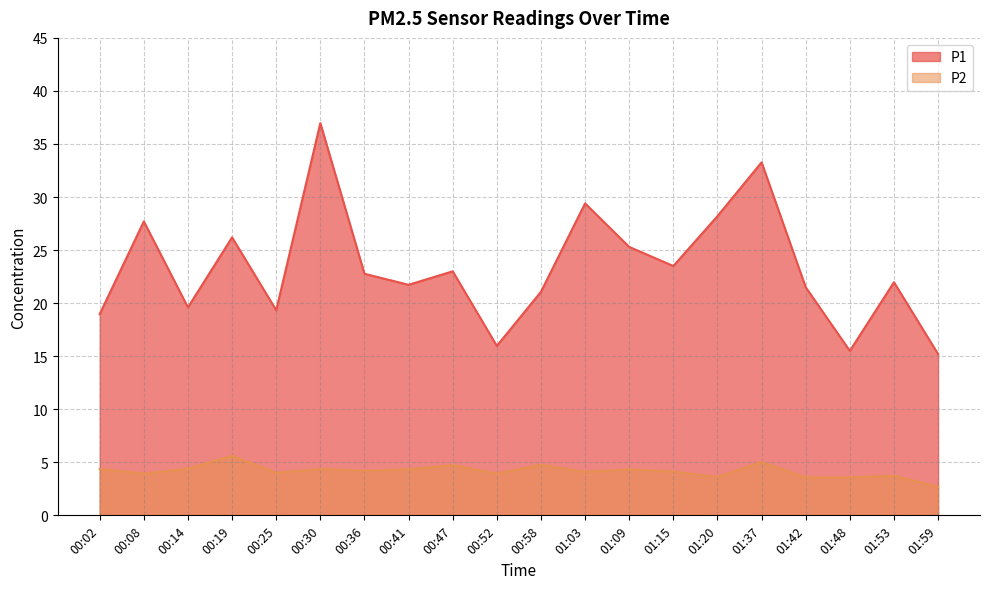

What is the average value of the P2 series?

4.2